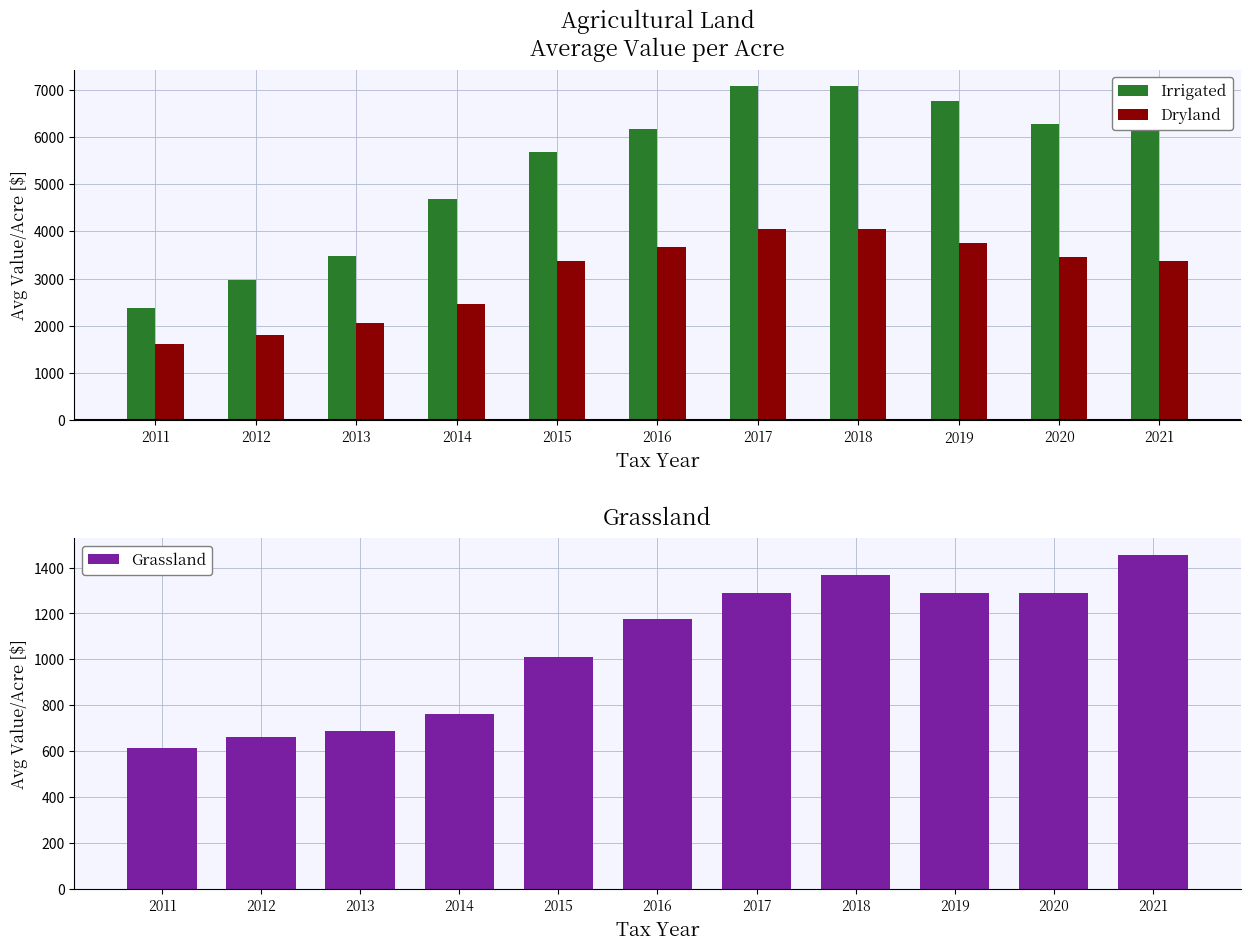

Rank the series at 2012 from lowest to highest value.

Grassland, Dryland, Irrigated